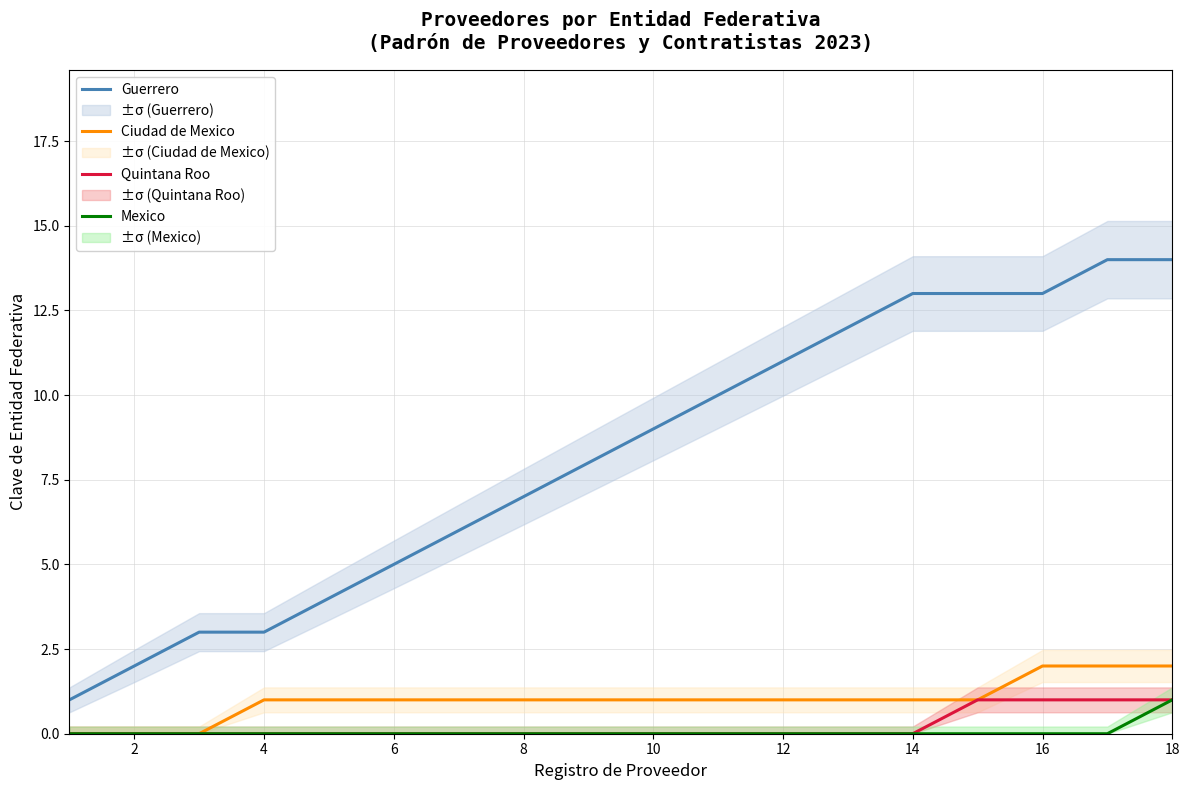

Is the value of Guerrero at 4 greater than the value of Ciudad de Mexico at 6?

Yes